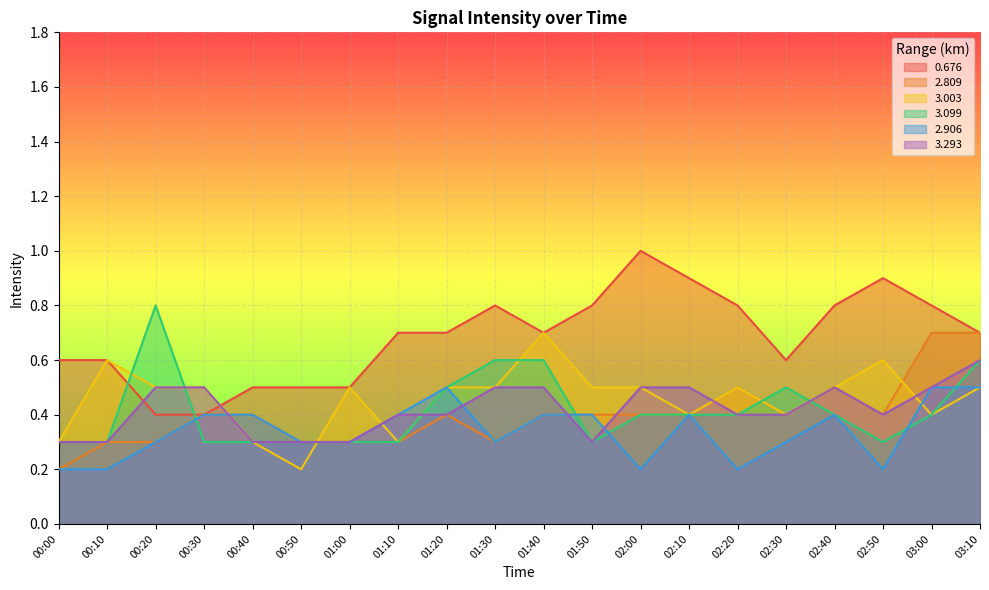

True or false: 3.293 and 0.676 cross at least once.

True